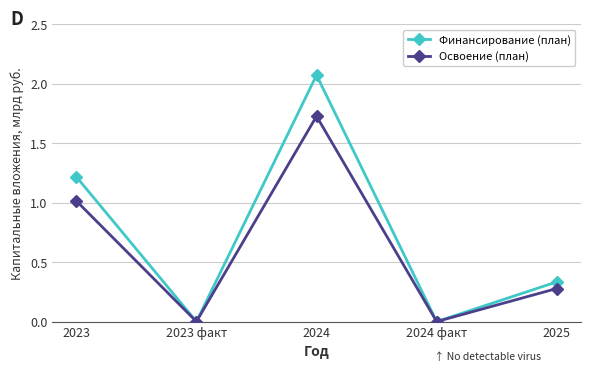

At which label does Финансирование (план) reach its peak?

2024